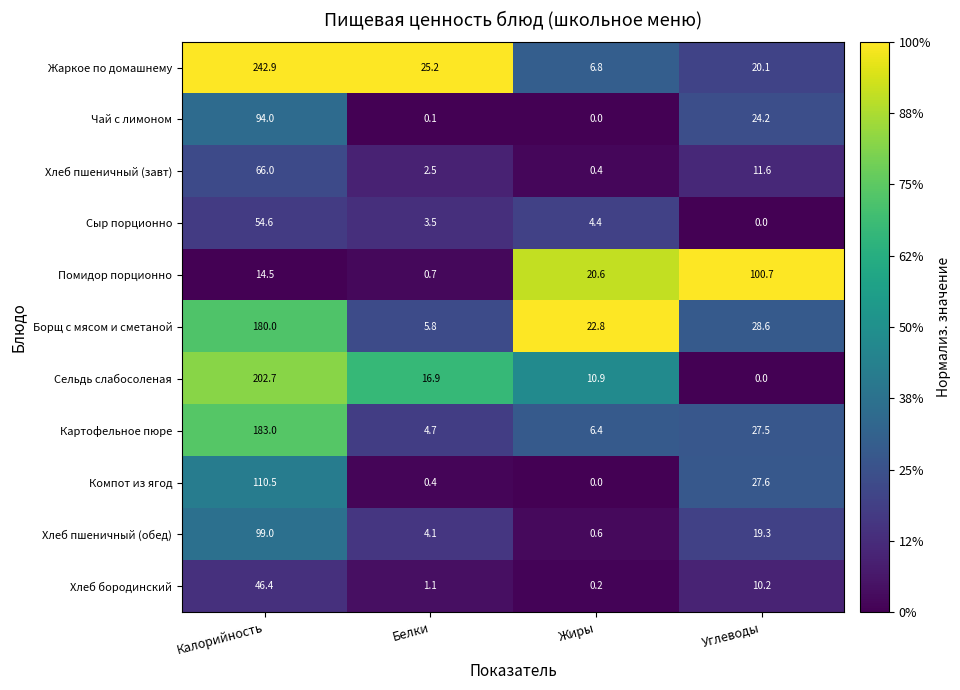

Which series has the largest total across all categories?

Жаркое по домашнему